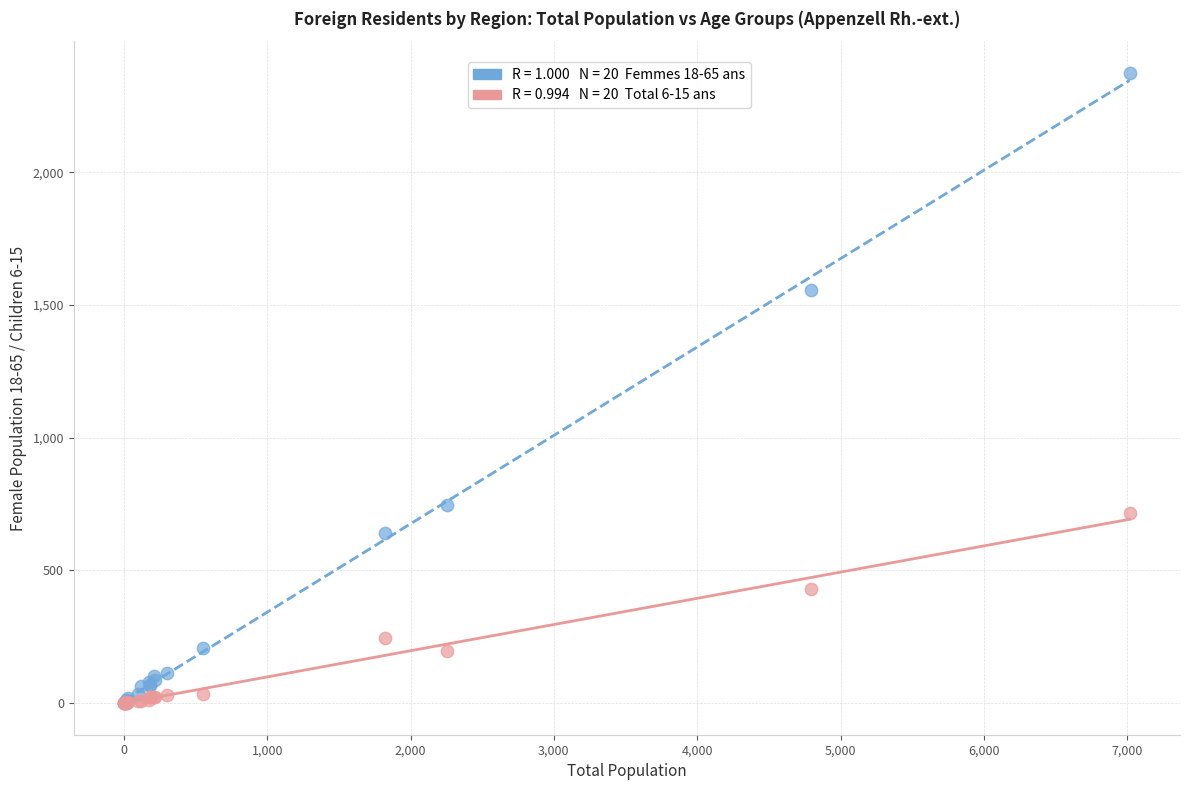

Across all series, what Y value is closest to 1187?

1557